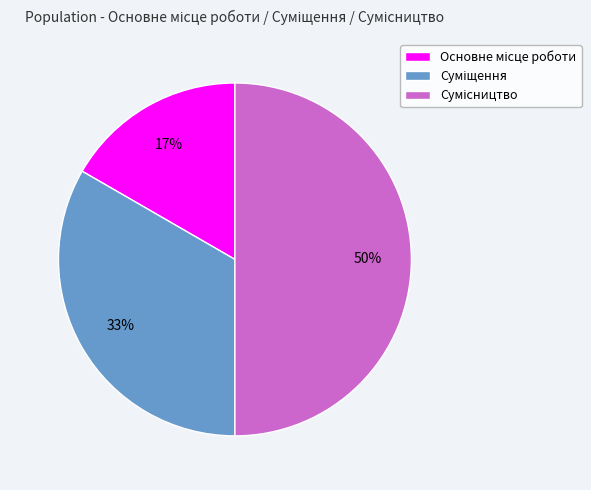

To the nearest percent, what is the difference between the largest and smallest slice percentages?

33%